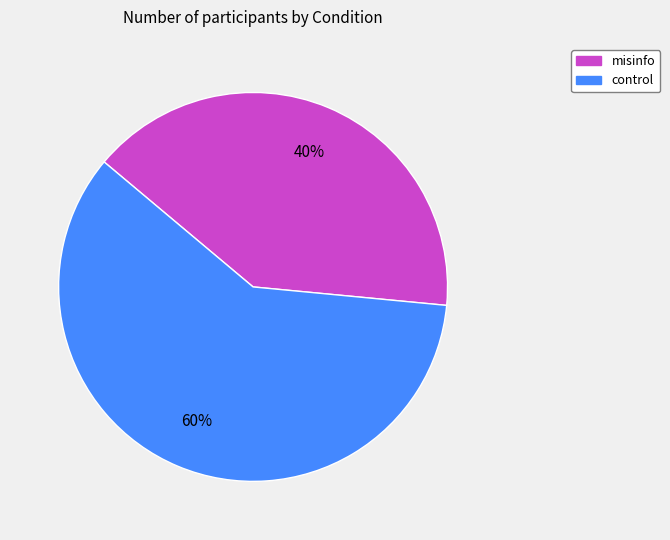

To the nearest percent, what portion does misinfo represent?

40%